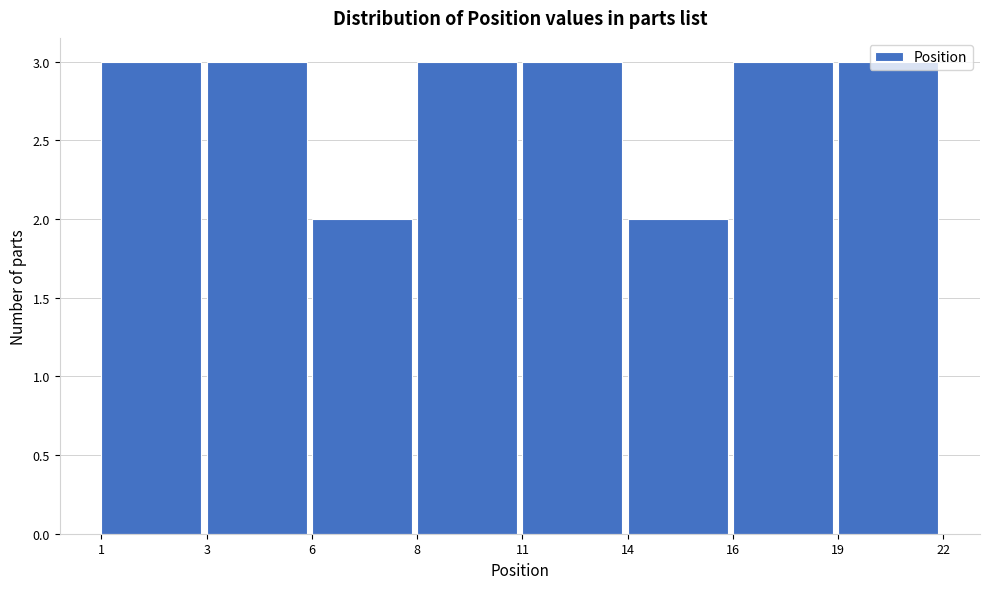

Between 19 and 14, which is larger?

19